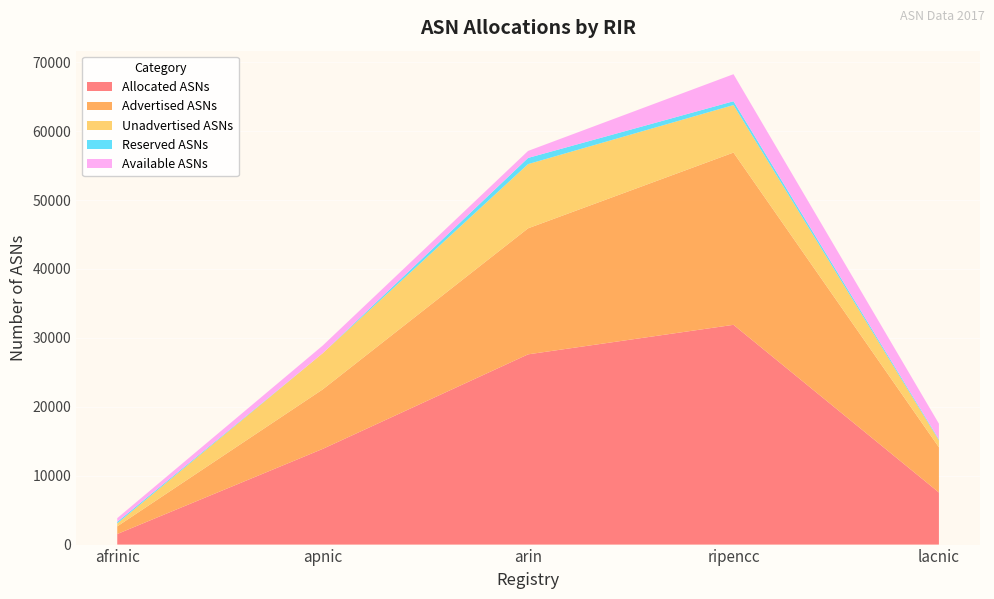

Reading left to right, list all the values displayed in this chart.

Allocated ASNs: afrinic=1535	apnic=13885	arin=27611	ripencc=31897	lacnic=7565
Advertised ASNs: afrinic=1109	apnic=8634	arin=18291	ripencc=24999	lacnic=6556
Unadvertised ASNs: afrinic=426	apnic=5251	arin=9320	ripencc=6898	lacnic=1009
Reserved ASNs: afrinic=225	apnic=0	arin=900	ripencc=553	lacnic=143
Available ASNs: afrinic=542	apnic=1111	arin=1014	ripencc=3926	lacnic=2275